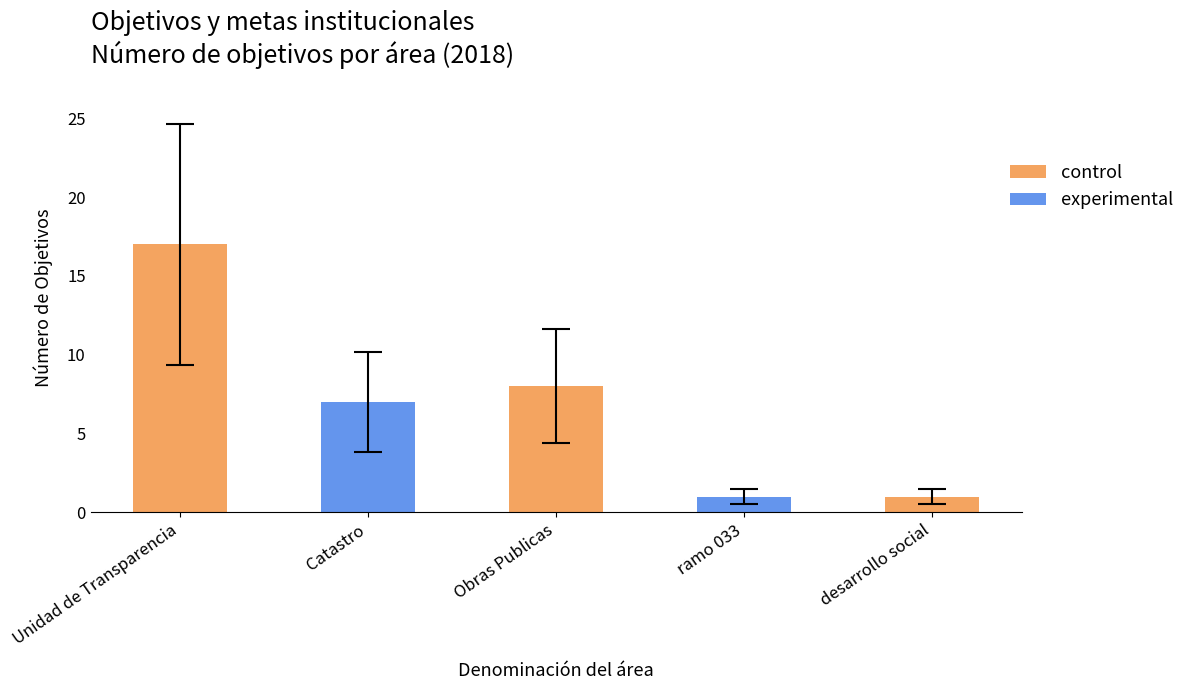

What is the ratio of the value at ramo 033 to the value at Unidad de Transparencia?

0.1